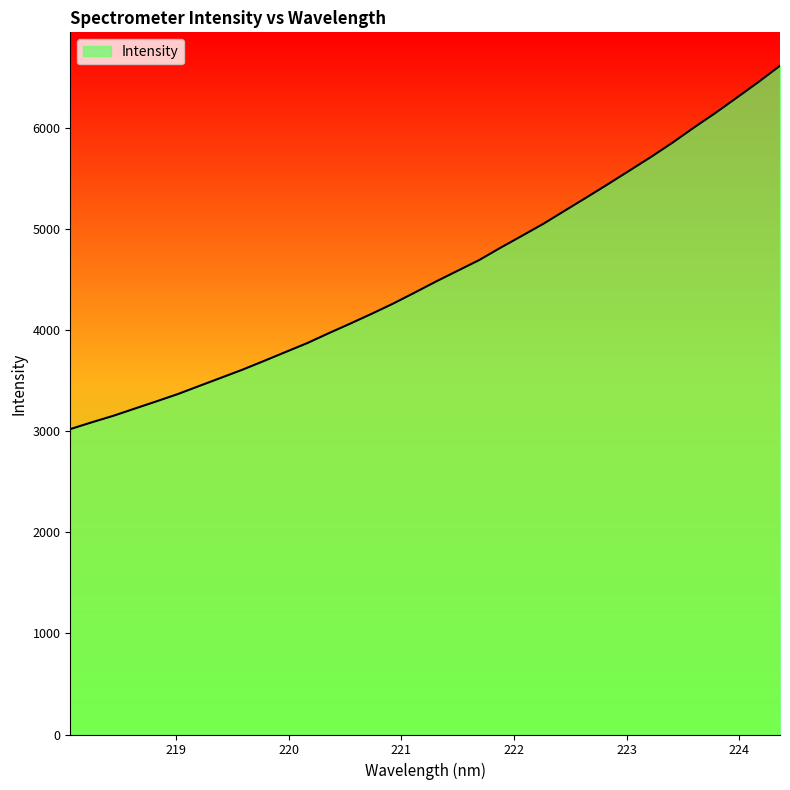

Does the chart display data point markers on the line(s)?

No